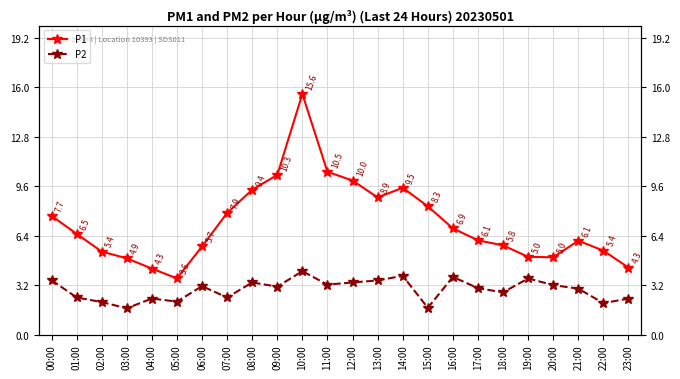

Which series has the widest spread of values?

P1